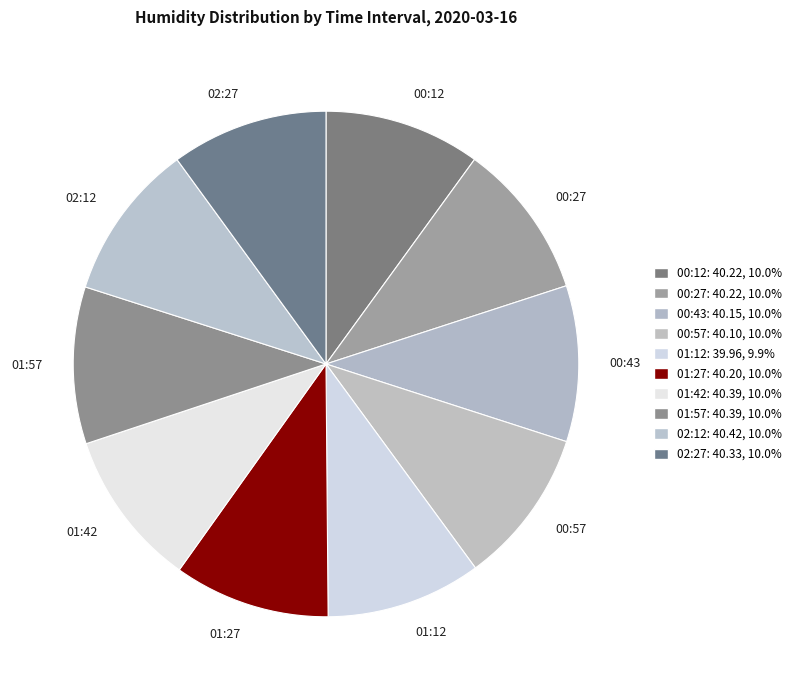

Is the sum of 00:57 and 01:42 greater than half?

No